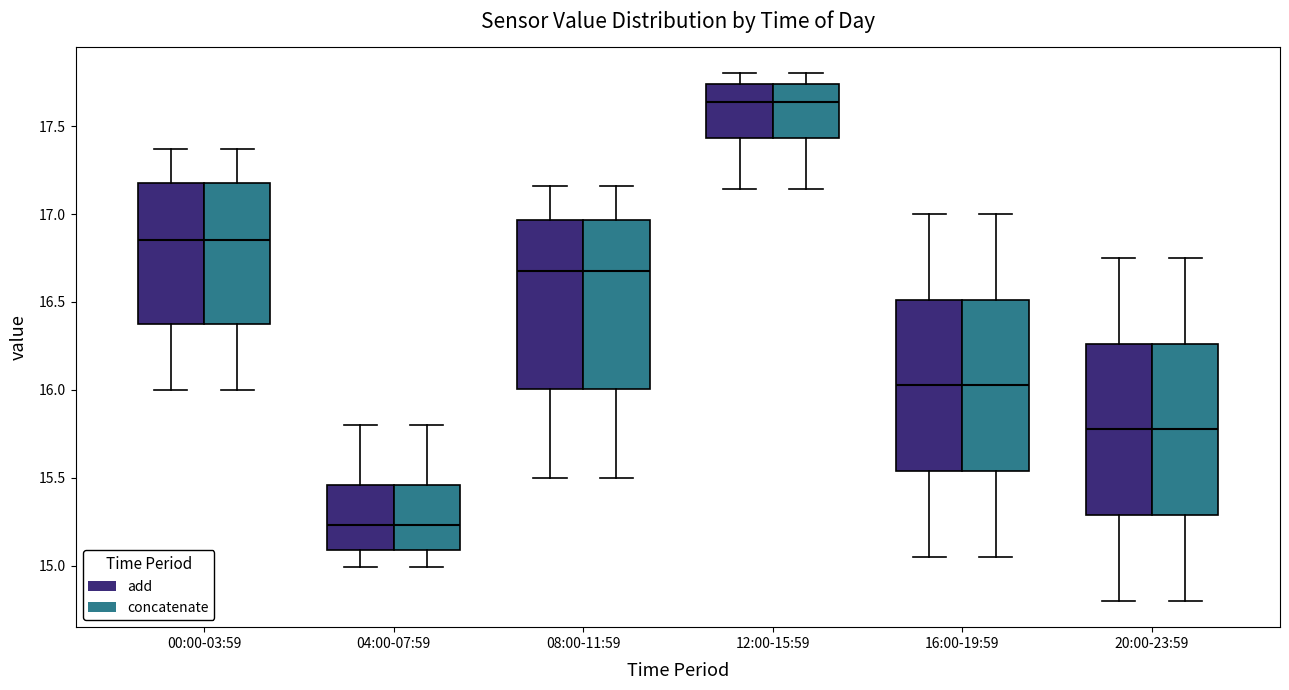

Reading left to right, read every box against the y-axis: the position of its median line, the range the box covers, and the ends of its whiskers. The values are not printed on the chart, so give them approximately, as read against the axis.

00:00-03:59 (add): median 16.85, box 16.40 to 17.20, whiskers 16.00 to 17.35
00:00-03:59 (concatenate): median 16.85, box 16.40 to 17.20, whiskers 16.00 to 17.35
04:00-07:59 (add): median 15.25, box 15.10 to 15.45, whiskers 15.00 to 15.80
04:00-07:59 (concatenate): median 15.25, box 15.10 to 15.45, whiskers 15.00 to 15.80
08:00-11:59 (add): median 16.70, box 16.00 to 16.95, whiskers 15.50 to 17.15
08:00-11:59 (concatenate): median 16.70, box 16.00 to 16.95, whiskers 15.50 to 17.15
12:00-15:59 (add): median 17.65, box 17.45 to 17.75, whiskers 17.15 to 17.80
12:00-15:59 (concatenate): median 17.65, box 17.45 to 17.75, whiskers 17.15 to 17.80
16:00-19:59 (add): median 16.05, box 15.55 to 16.50, whiskers 15.05 to 17.00
16:00-19:59 (concatenate): median 16.05, box 15.55 to 16.50, whiskers 15.05 to 17.00
20:00-23:59 (add): median 15.80, box 15.30 to 16.25, whiskers 14.80 to 16.75
20:00-23:59 (concatenate): median 15.80, box 15.30 to 16.25, whiskers 14.80 to 16.75